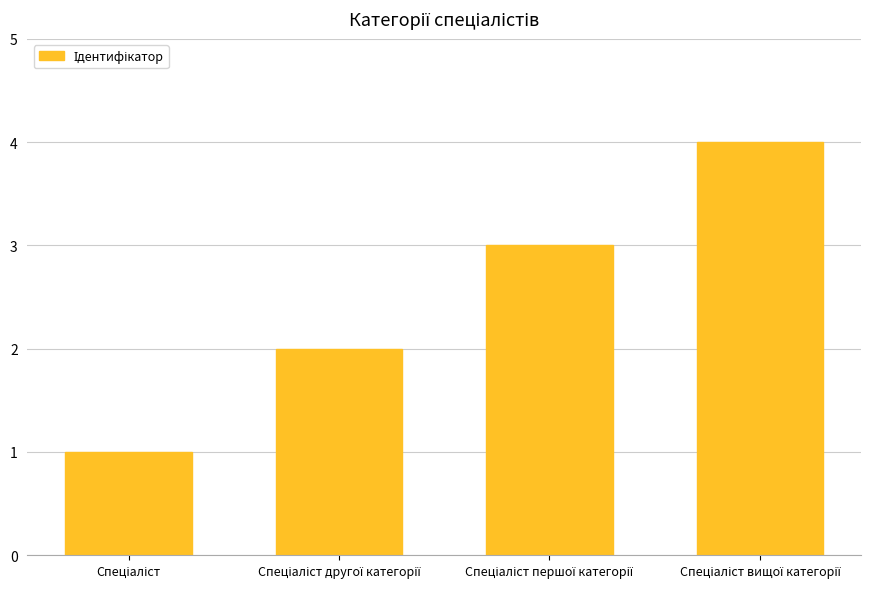

What is the difference between the maximum and minimum values?

3